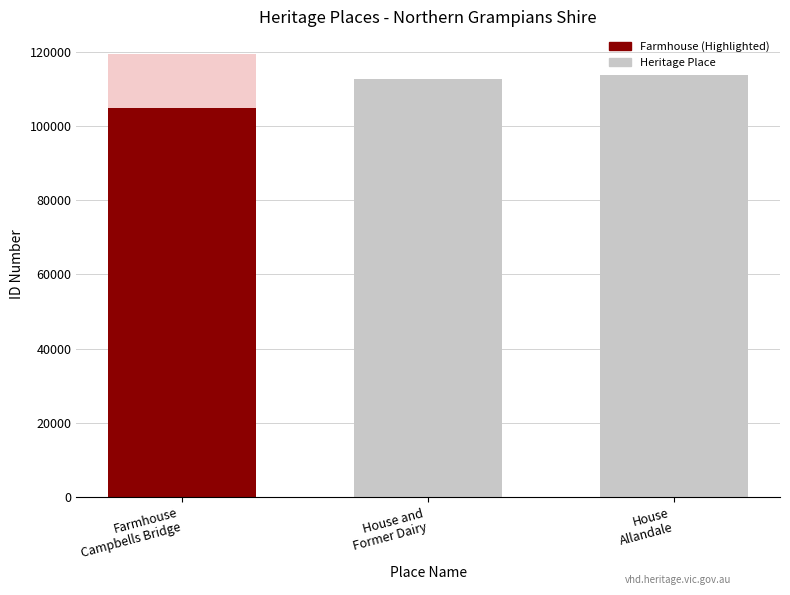

Approximately how many times larger is the value at House
Allandale compared to Farmhouse
Campbells Bridge?

1.1